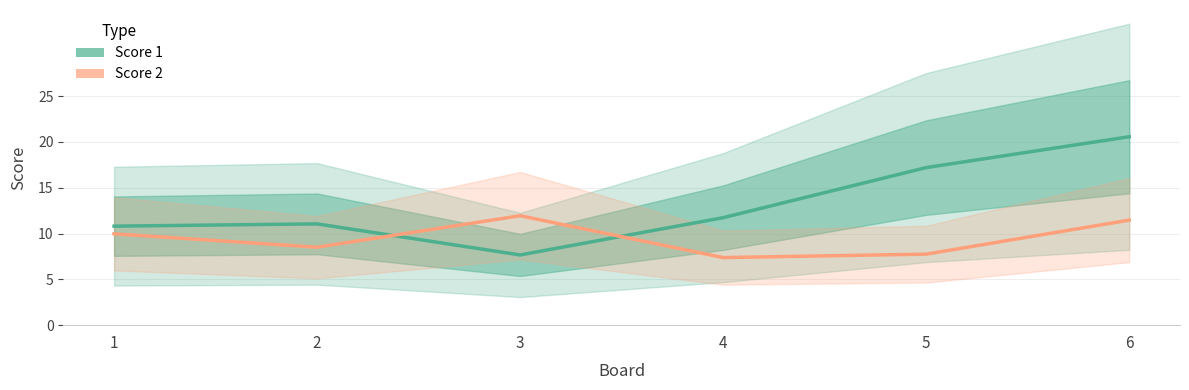

Reading right to left, list all the values displayed in this chart.

Score 1: 20.6	17.2	11.7	7.7	11.1	10.8
Score 2: 11.5	7.7	7.4	11.9	8.5	10.0